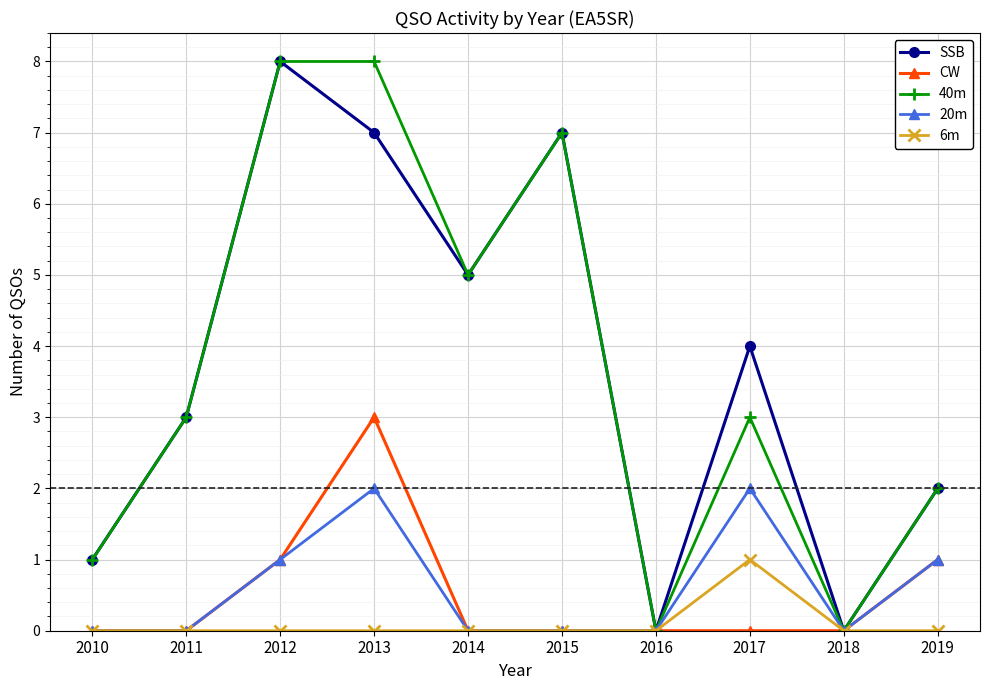

Reading left to right, extract all data points from this chart.

SSB: 1	3	8	7	5	7	0	4	0	2
CW: 0	0	1	3	0	0	0	0	0	1
40m: 1	3	8	8	5	7	0	3	0	2
20m: 0	0	1	2	0	0	0	2	0	1
6m: 0	0	0	0	0	0	0	1	0	0